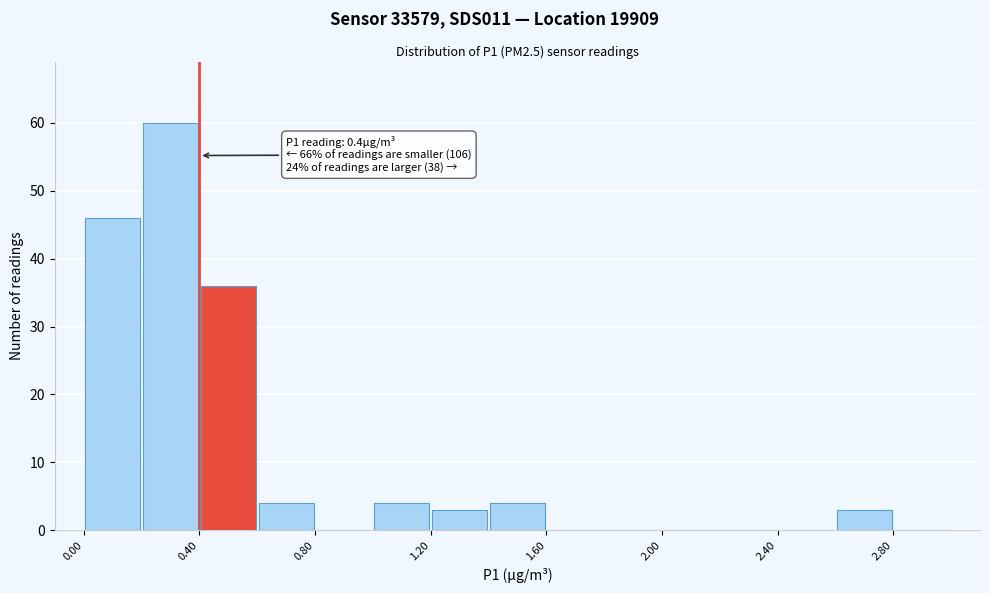

Which range on the x-axis has the tallest bar?

0.2 to 0.4